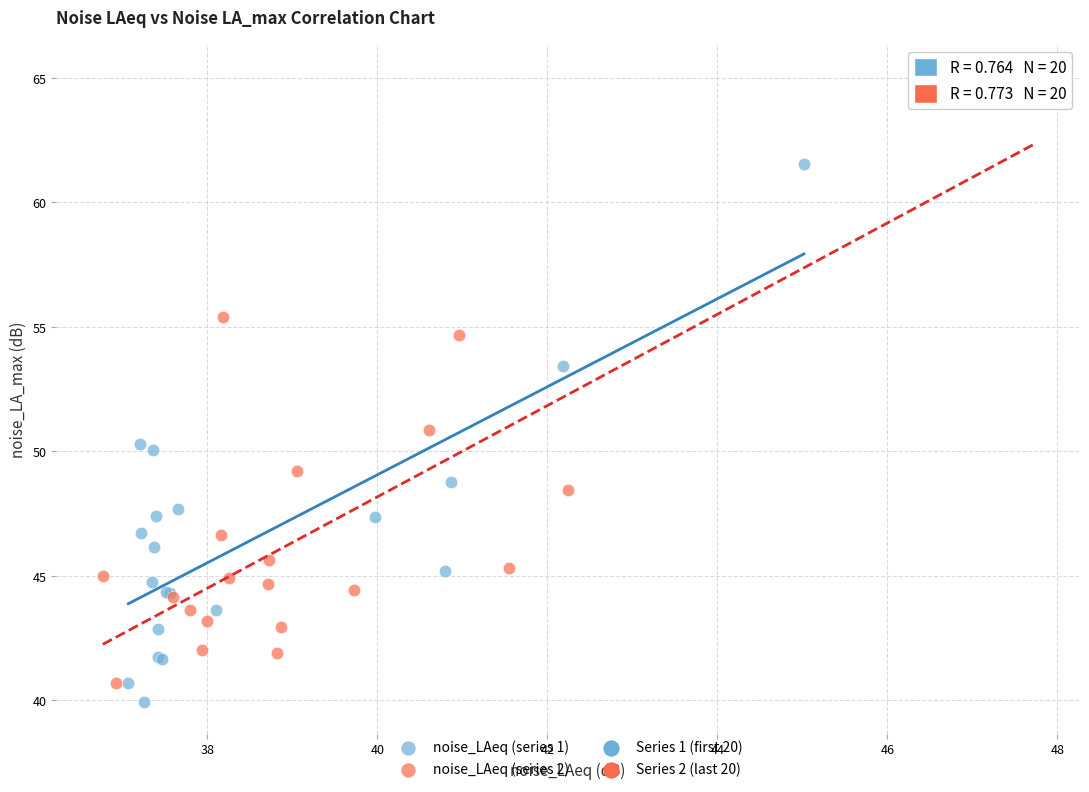

Which series contains the highest Y value?

noise_LAeq (series 2)